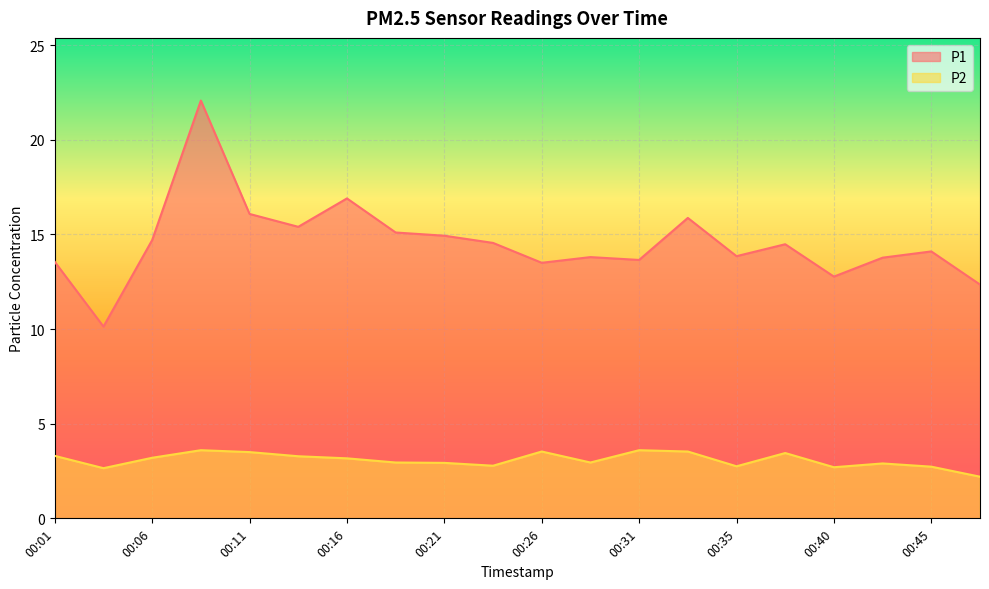

Which series changed the most between 00:18 and 00:40?

P1